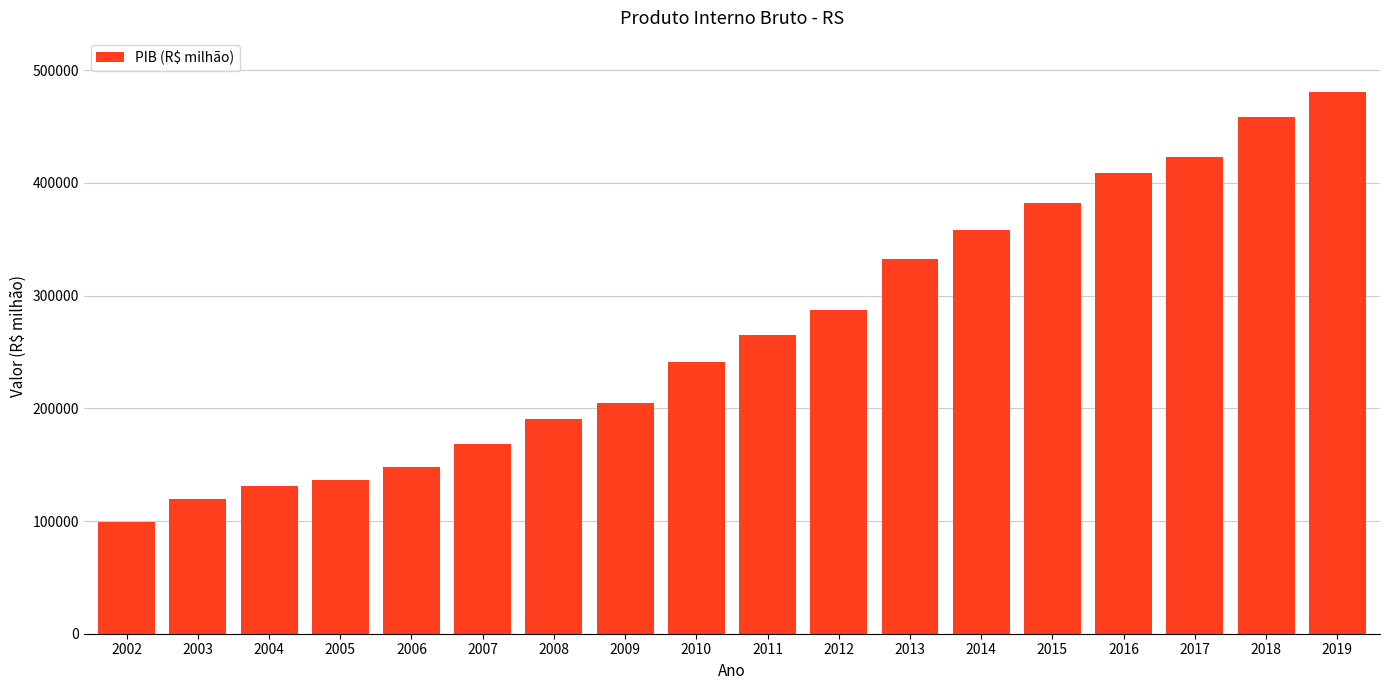

What is the ratio of the value at 2007 to the value at 2019?

0.3